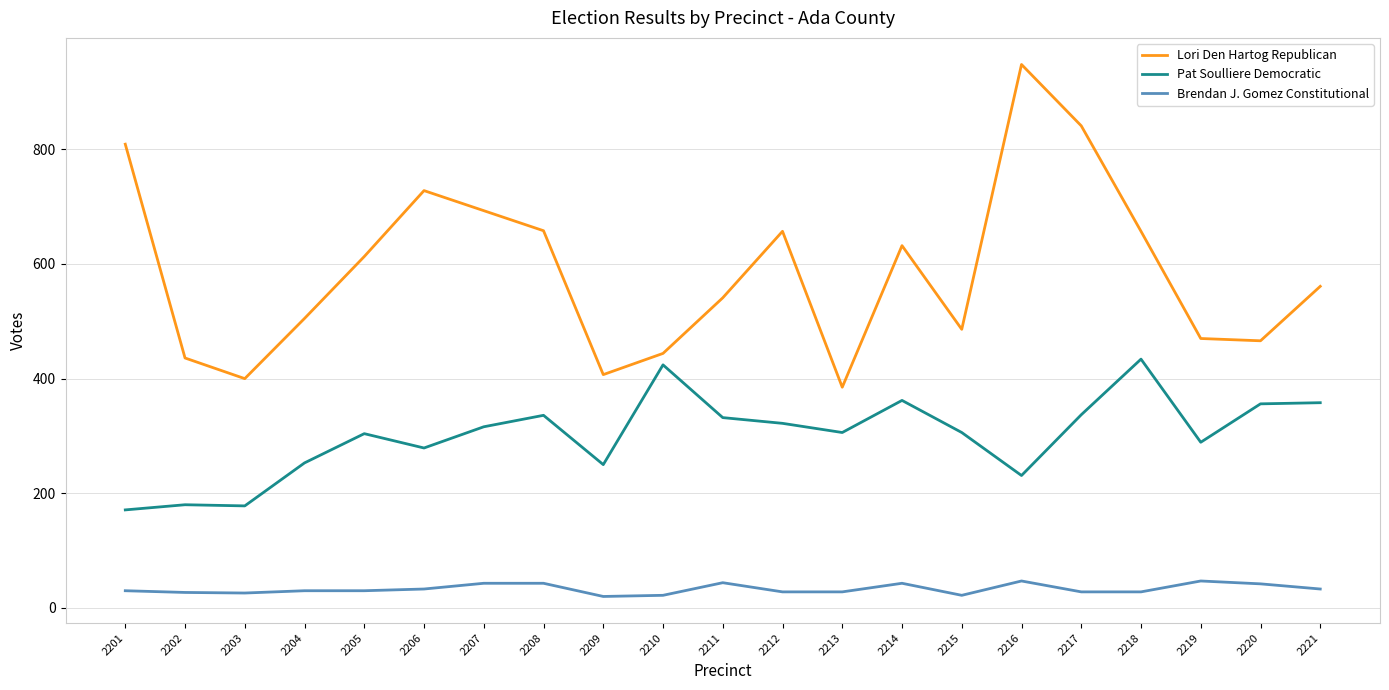

What is the maximum value for Pat Soulliere Democratic?

434